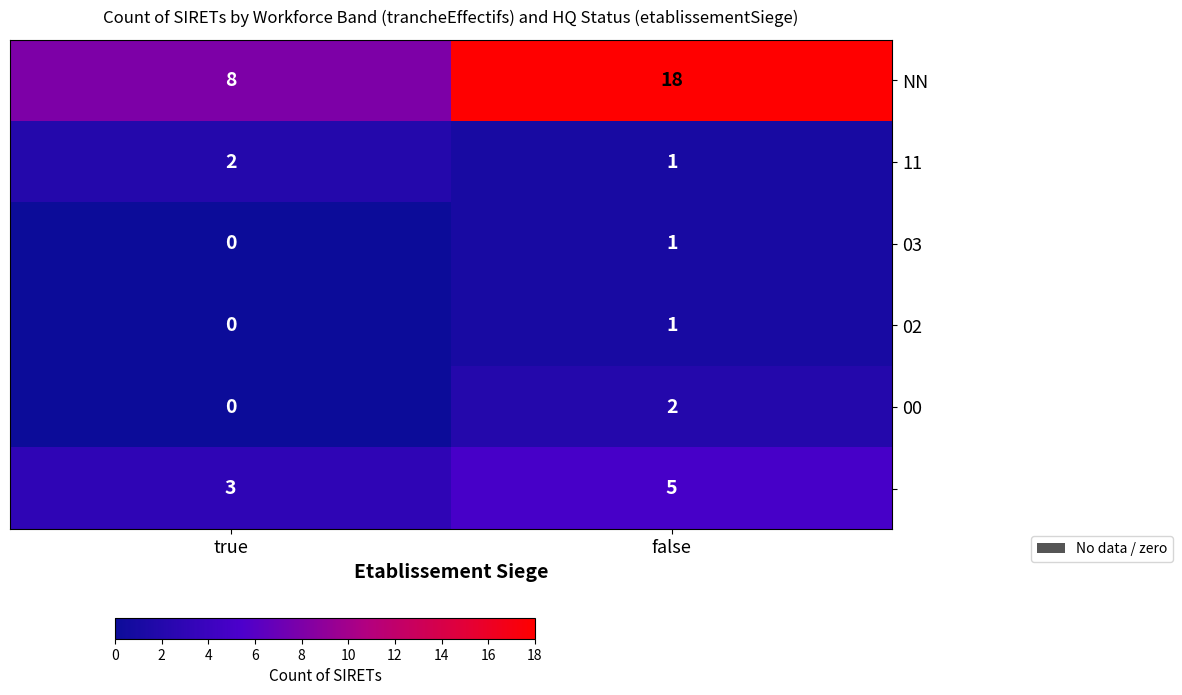

What is the difference between the highest and lowest values at false?

17